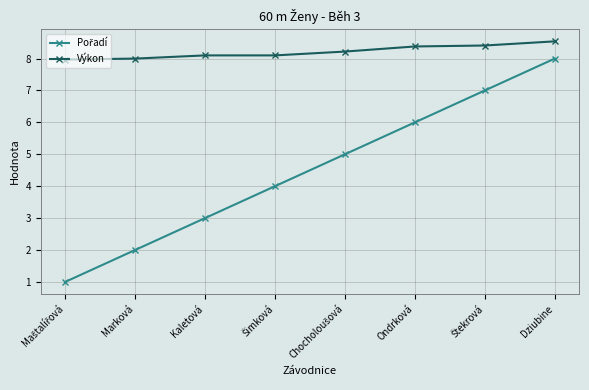

What is the difference between the highest and lowest values at Kaletová?

5.1